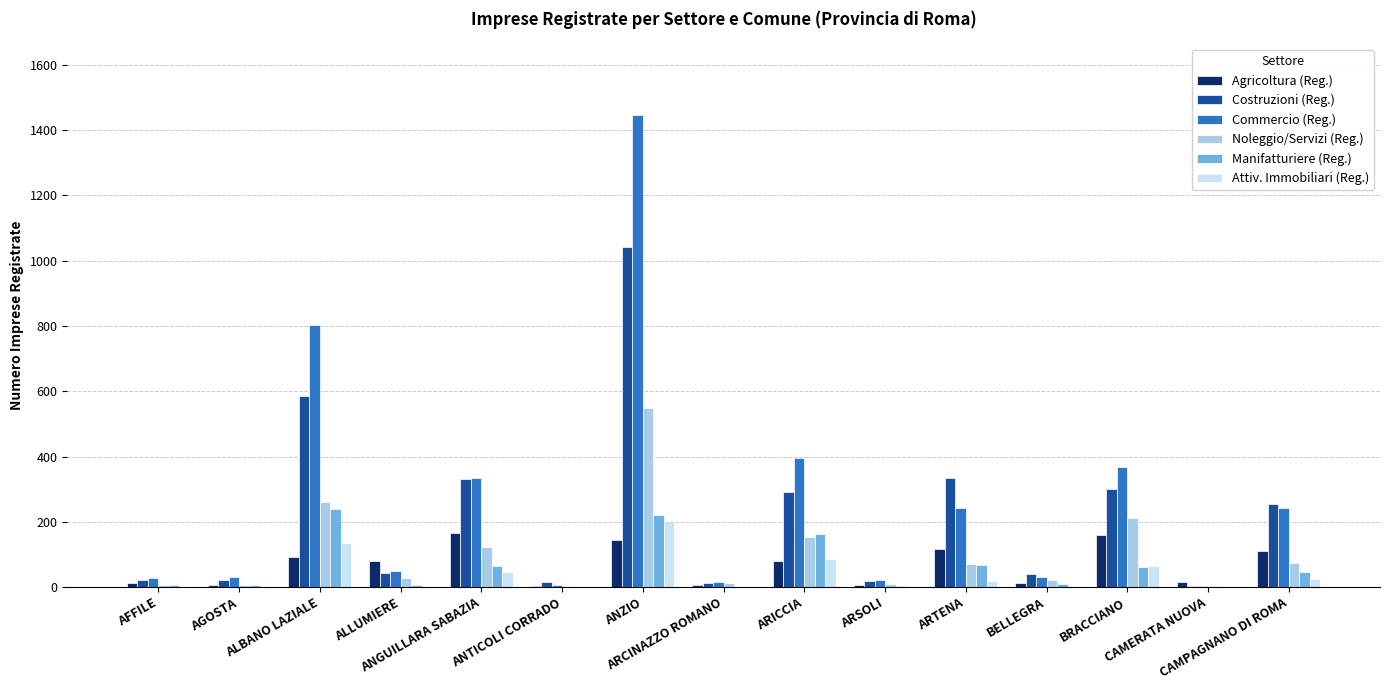

How many data points does each series have?

15